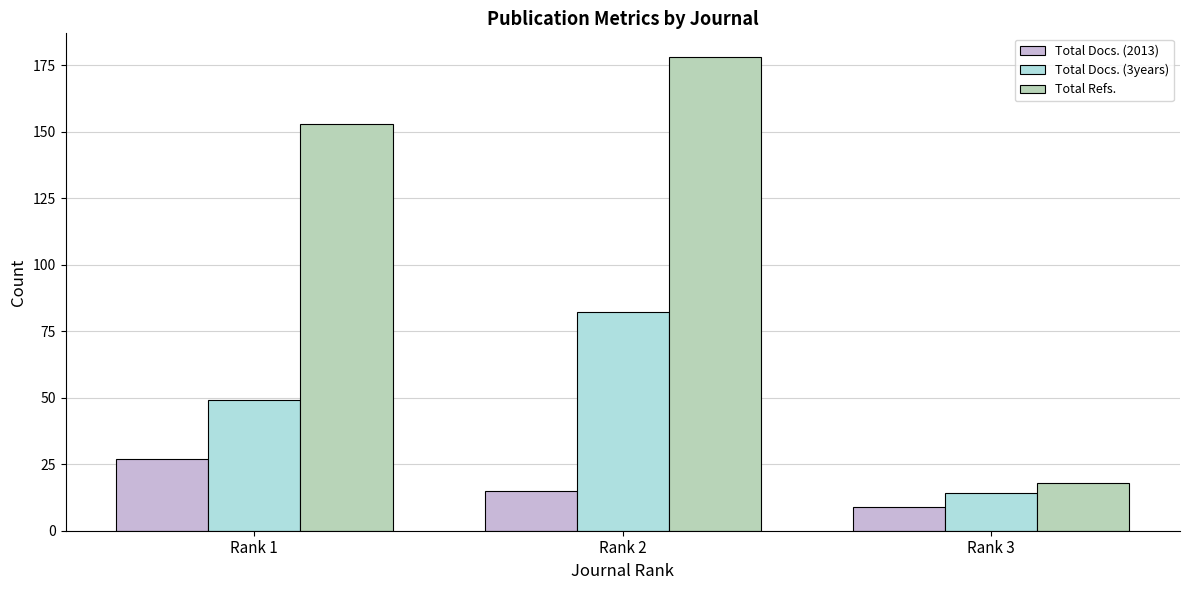

Is it true that Total Docs. (2013) equals 8 at Rank 2?

False